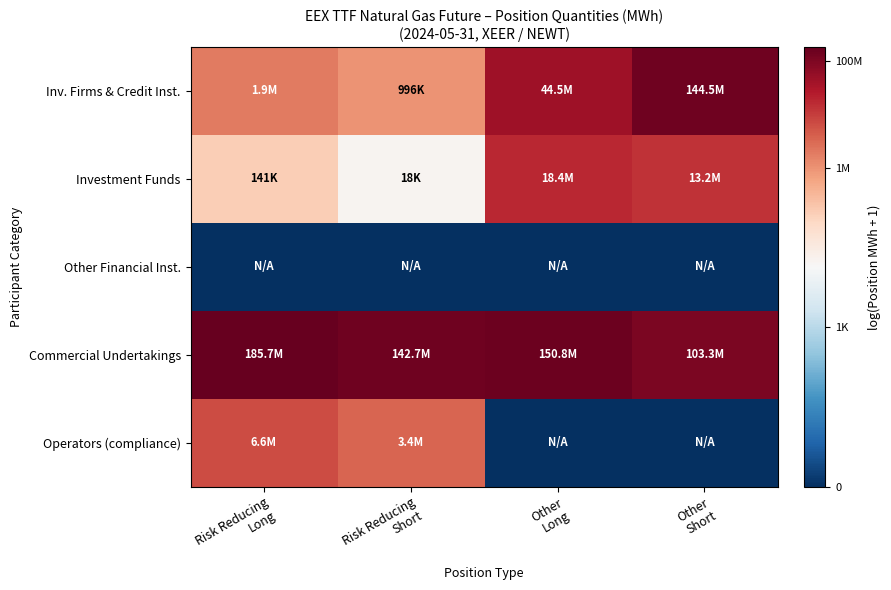

Which series has the largest total across all categories?

Commercial Undertakings